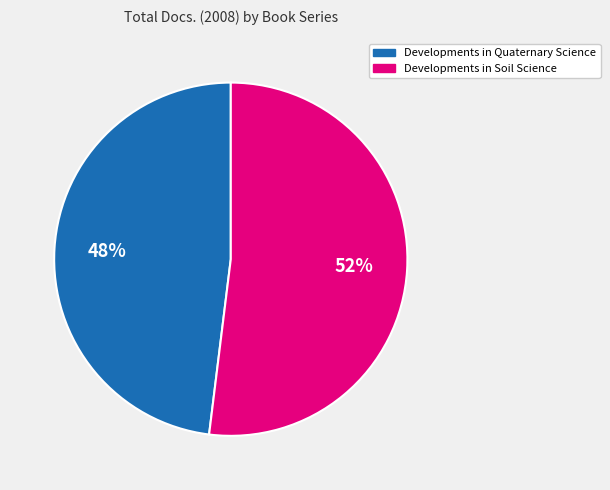

How many slices are in this pie chart?

2